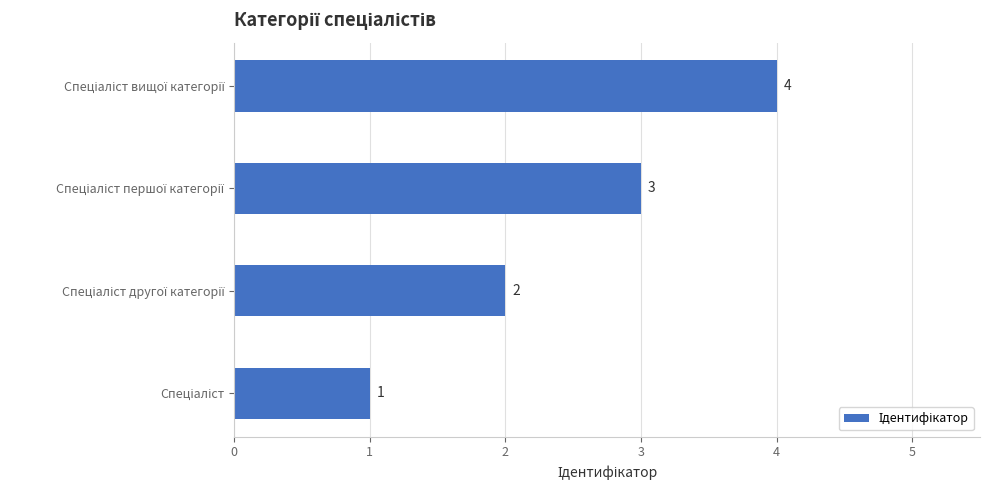

How many data points does each series have?

4